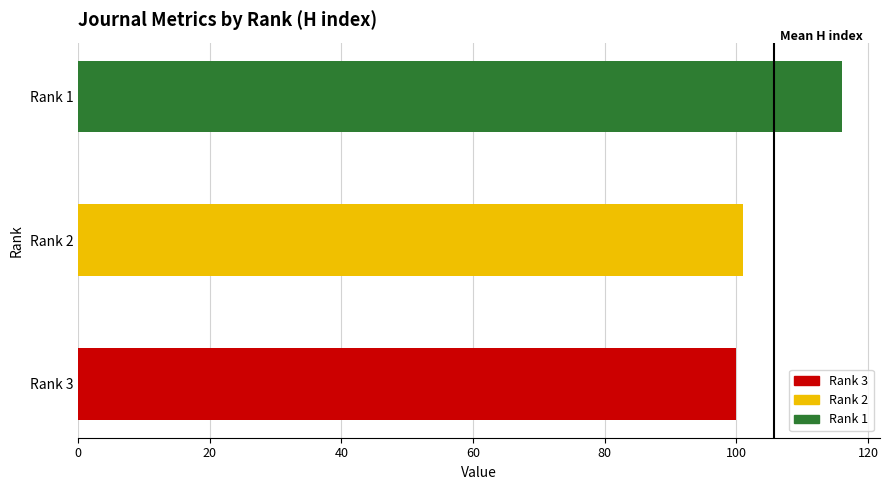

What is the greatest value displayed?

116